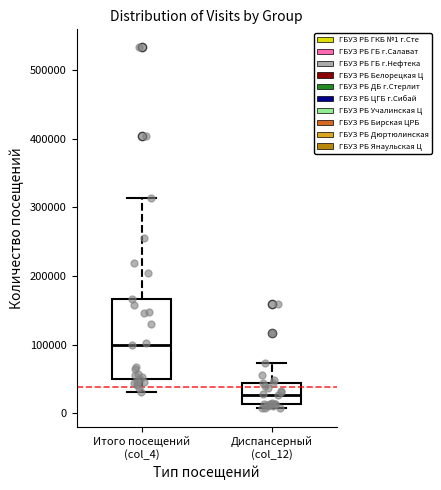

Reading left to right, transcribe this box plot: for each box, give where its median line is, the range the box spans, and where its two whiskers end, as read against the y-axis. The values are not printed on the chart, so give them approximately, as read against the axis.

Итого посещений (col_4): median 100000, box 50000 to 170000, whiskers 30000 to 310000
Диспансерный (col_12): median 30000, box 10000 to 40000, whiskers 10000 (just below the box's lower edge) to 70000